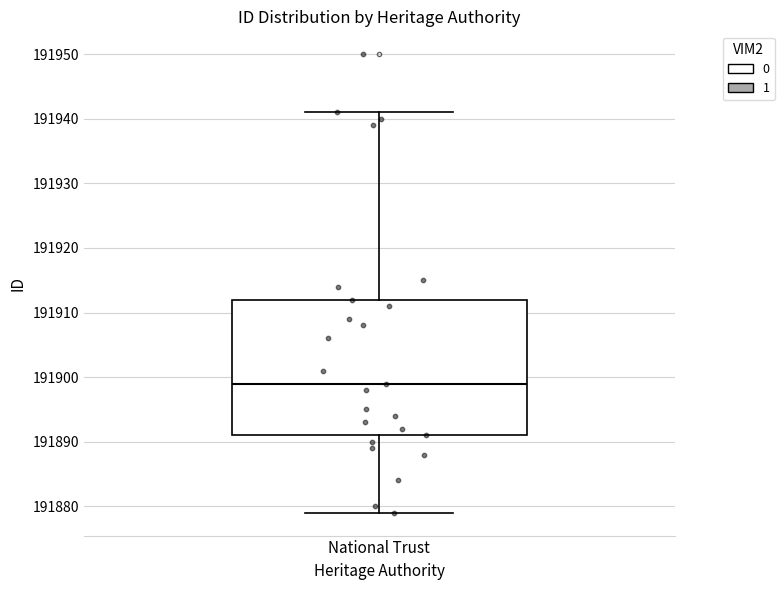

Read this box plot against the y-axis: the position of the median line, the range covered by the box, and the ends of both whiskers. The values are not printed on the chart, so give them approximately, as read against the axis.

median 191899, box 191891 to 191912, whiskers 191879 to 191941